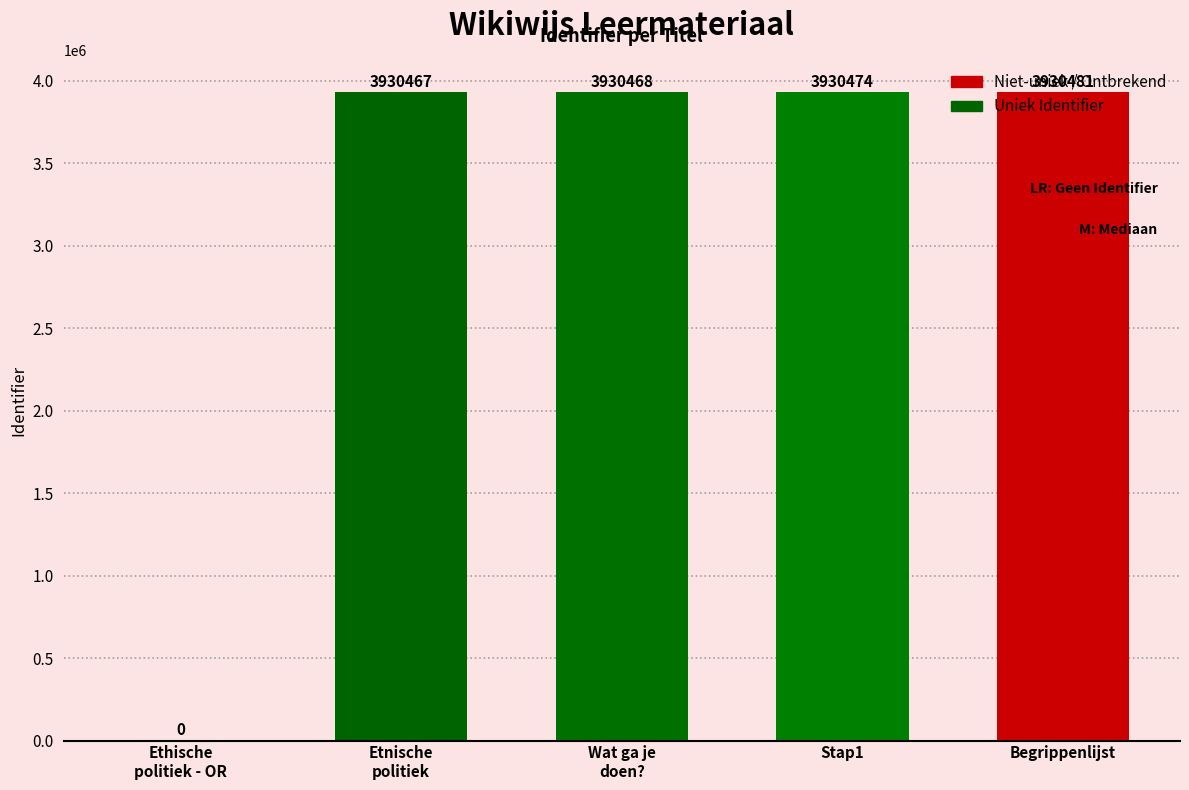

Which label corresponds to the largest value in the chart?

Begrippenlijst